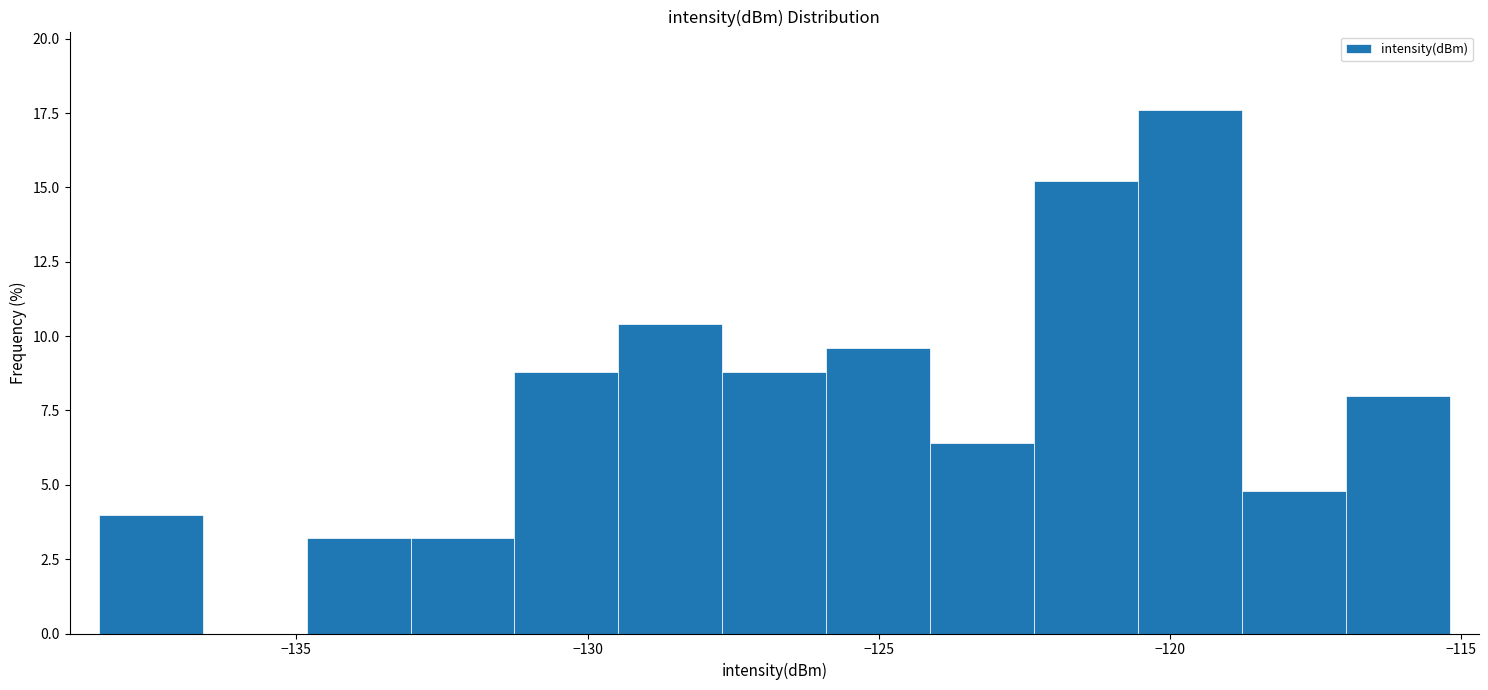

Around what value on the x-axis is the tallest bar? Give the approximate position of its centre, as read against the axis.

-119.5